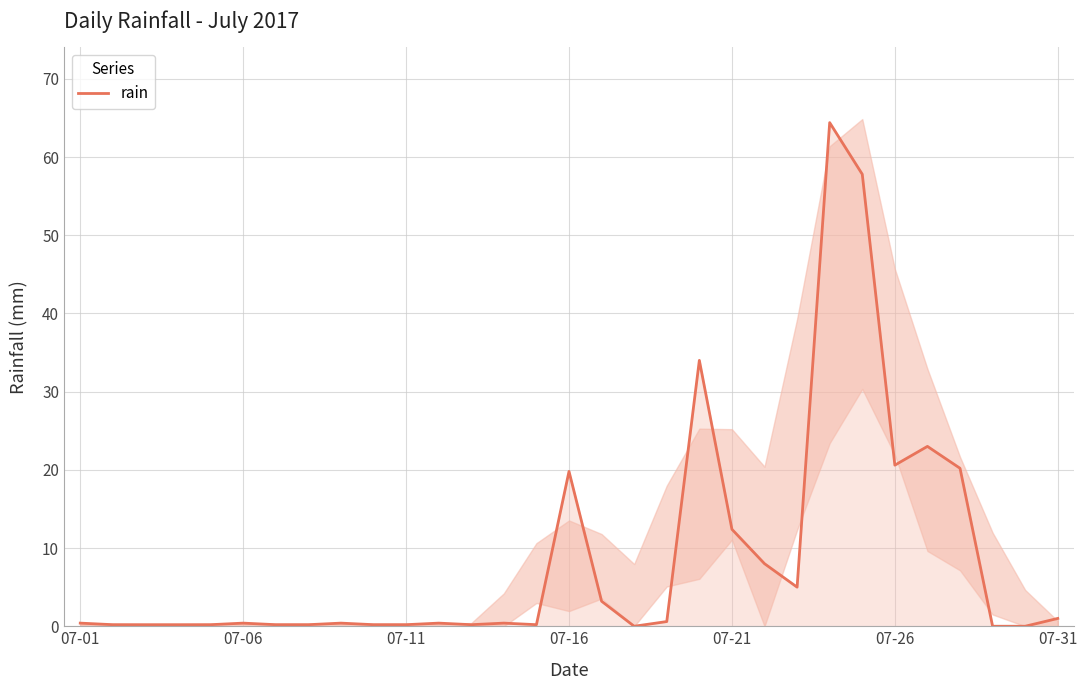

The chart shows a value of 0.4 at 13. True or false?

True